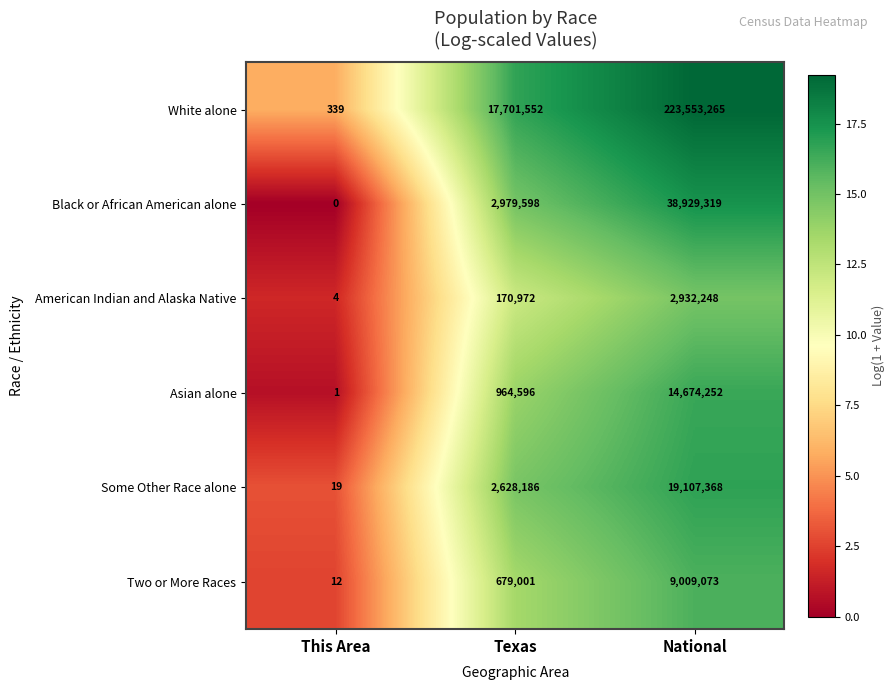

Is it true that American Indian and Alaska Native equals 2 at This Area?

False